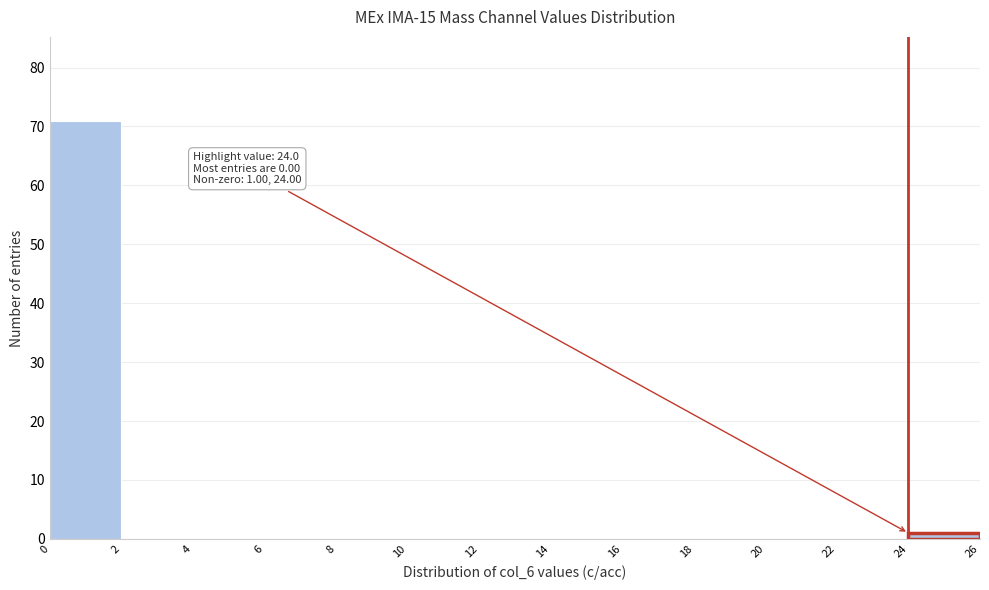

Over which range of the x-axis is the bar tallest?

0 to 2